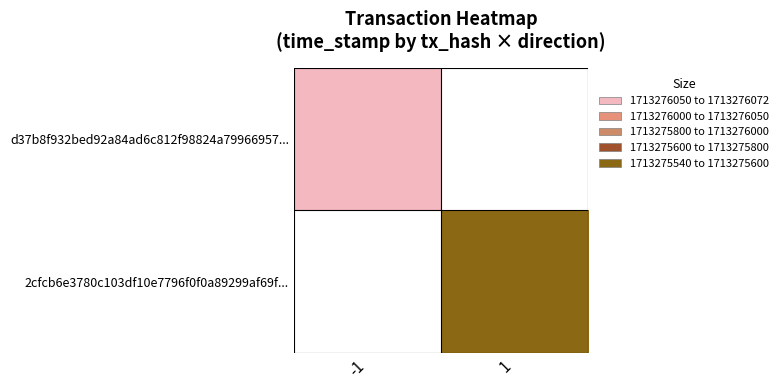

The 2cfcb6e3780c103df10e7796f0f0a89299af69f series shows 1 at direction. True or false?

True